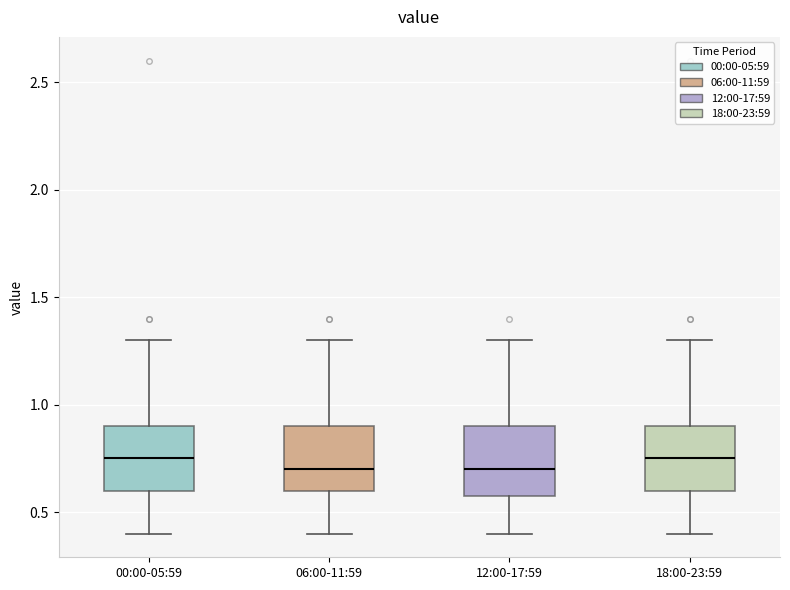

Where is the upper edge of the box for 06:00-11:59 on the y-axis? The values are not printed on the chart, so give them approximately, as read against the axis.

0.90